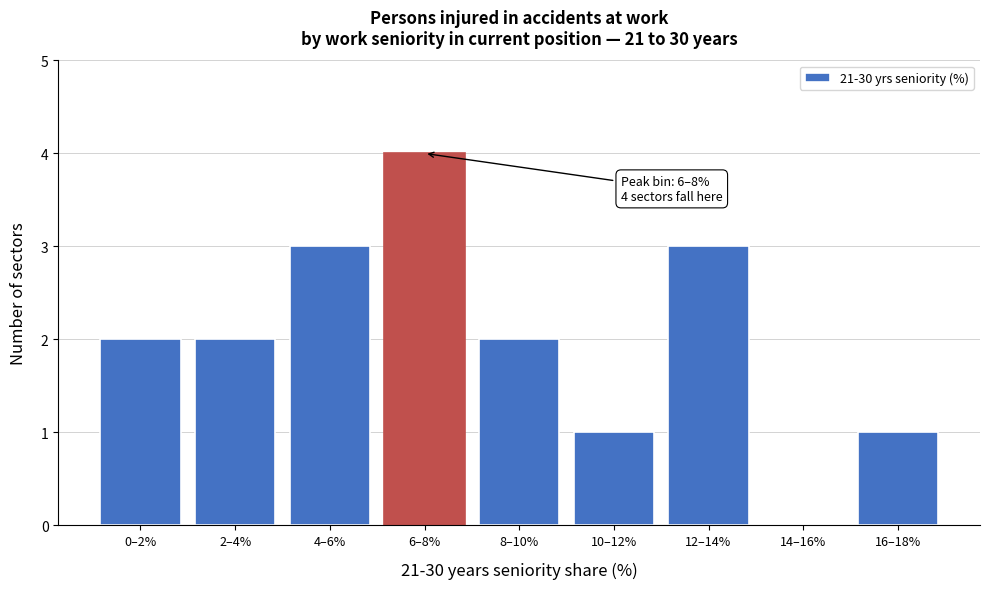

Reading left to right, what are all the values shown in this chart?

0–2%=2	2–4%=2	4–6%=3	6–8%=4	8–10%=2	10–12%=1	12–14%=3	14–16%=0	16–18%=1